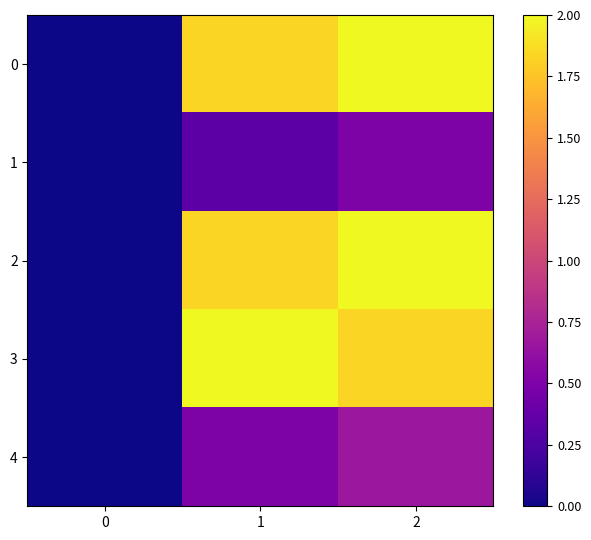

At which category is the sum across all series the highest?

2